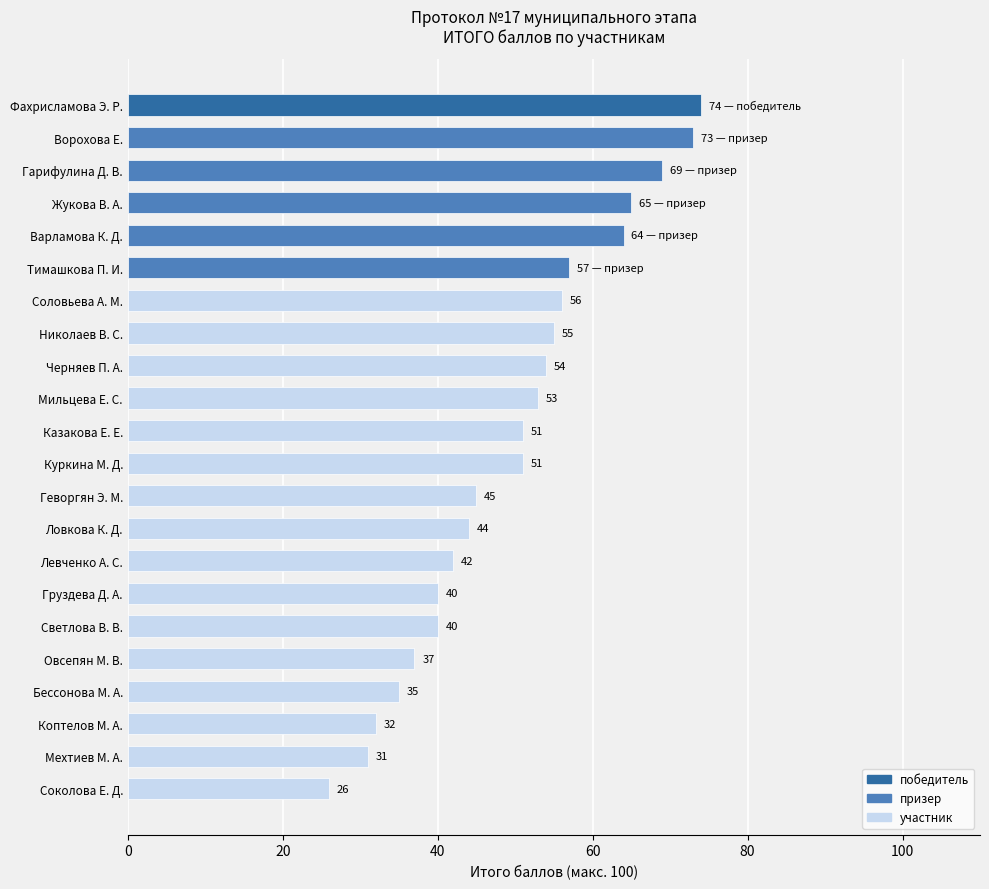

What position from the bottom is Черняев П. А.?

14